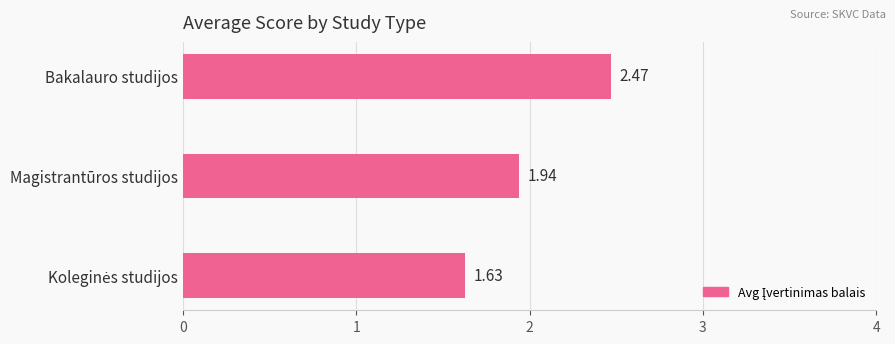

What is the change in value from Bakalauro studijos to Magistrantūros studijos?

-0.5